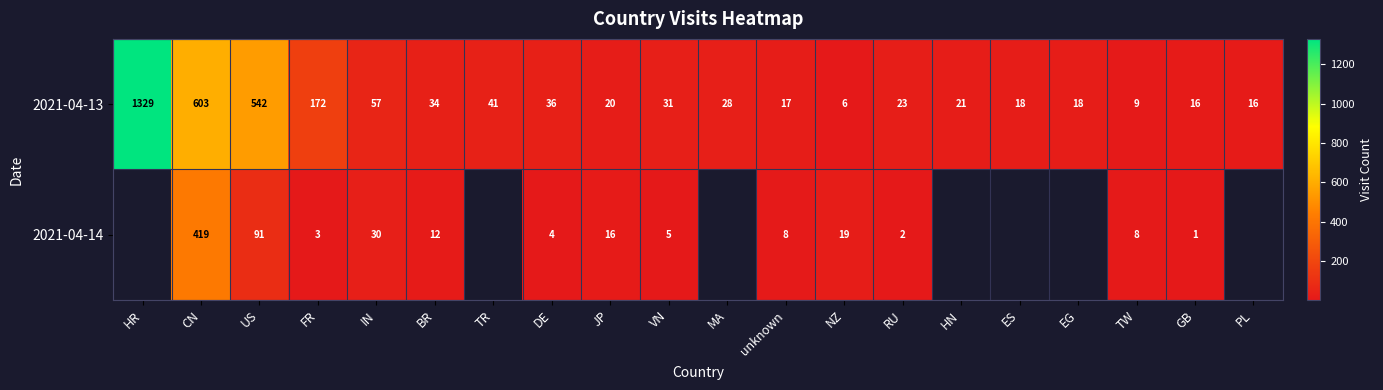

Between HR and NZ, which is larger?

HR